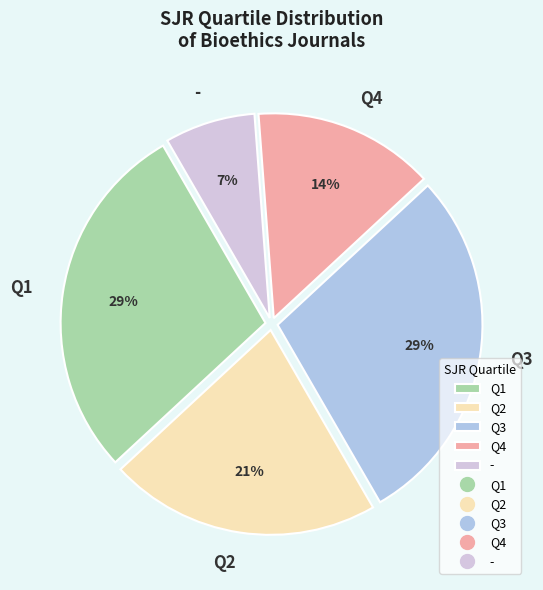

Is it true that - is 7% of the pie?

True